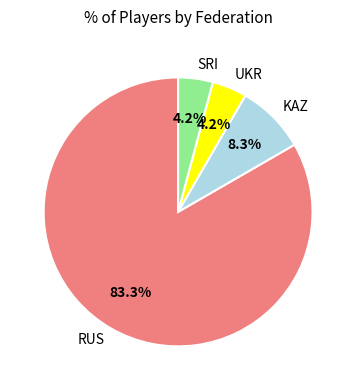

Count the number of slices in the pie.

4